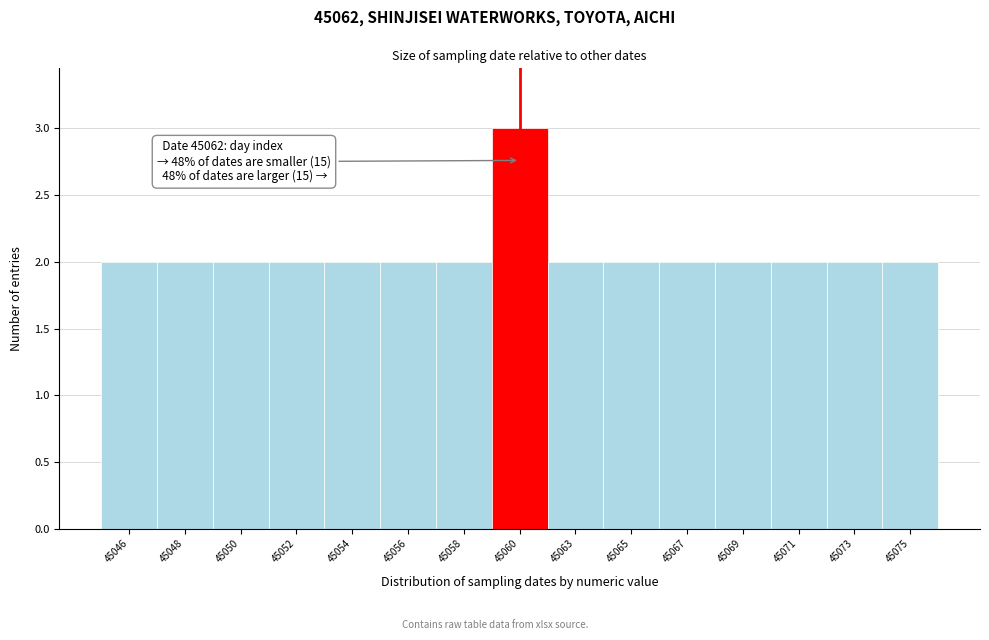

Reading right to left, transcribe all the data shown in this chart.

45075=2	45073=2	45071=2	45069=2	45067=2	45065=2	45063=2	45060=3	45058=2	45056=2	45054=2	45052=2	45050=2	45048=2	45046=2